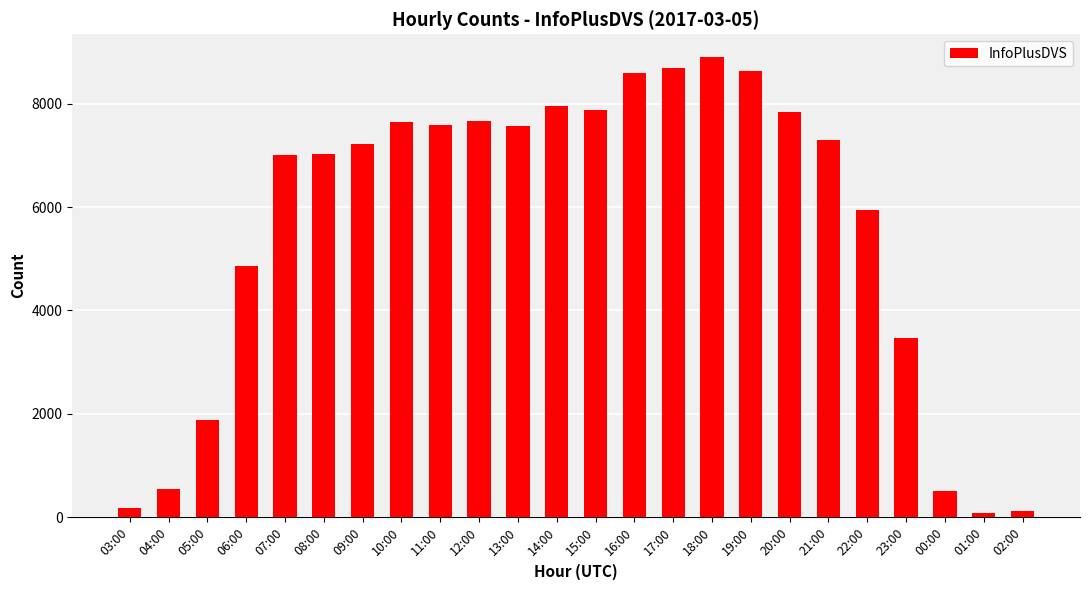

Is it true that the value at 10:00 is 5231?

False